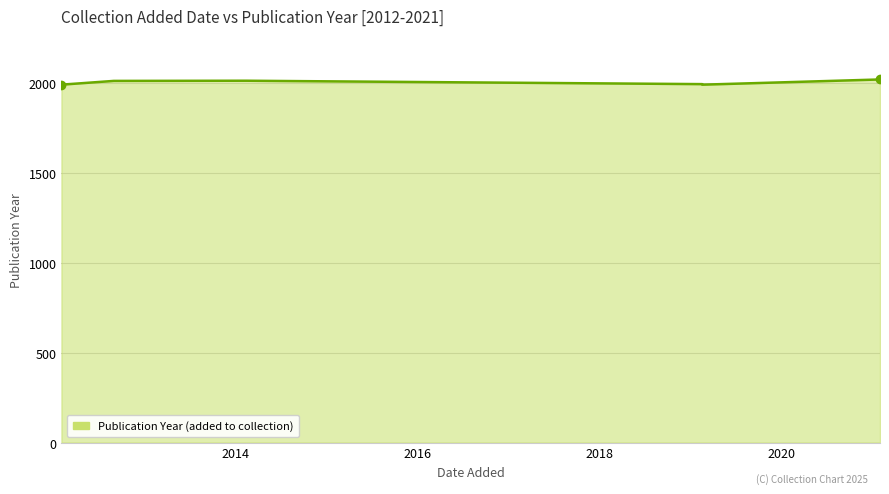

What is the difference between the maximum and minimum values?

29